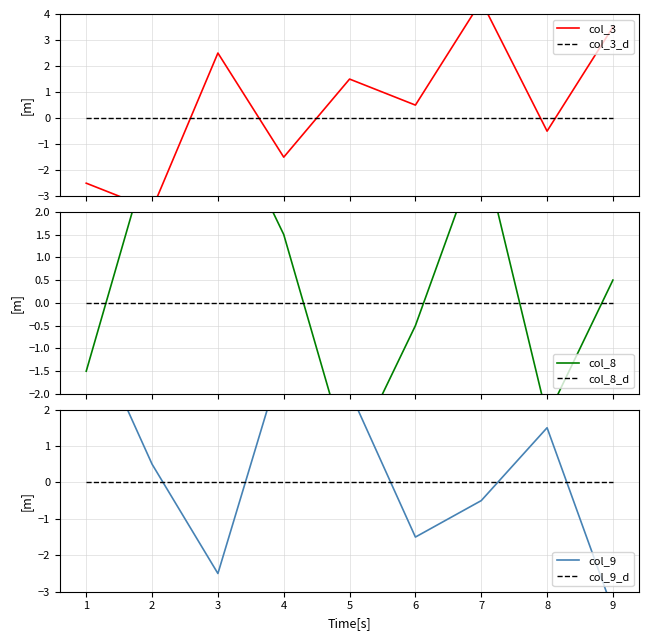

What are all the series names shown in the legend?

col_3, col_3_d, col_8, col_8_d, col_9, col_9_d